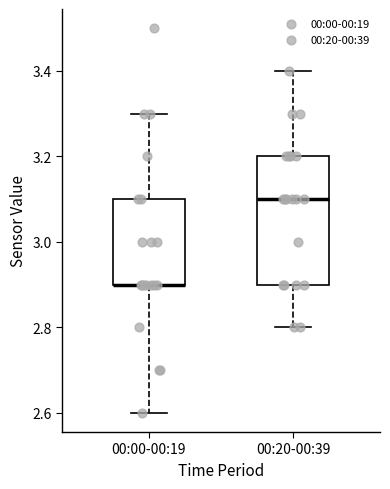

Reading left to right, transcribe this box plot: for each box, give where its median line is, the range the box spans, and where its two whiskers end, as read against the y-axis. The values are not printed on the chart, so give them approximately, as read against the axis.

00:00-00:19: median 2.9 (drawn on the box's lower edge), box 2.9 to 3.1, whiskers 2.6 to 3.3
00:20-00:39: median 3.1, box 2.9 to 3.2, whiskers 2.8 to 3.4